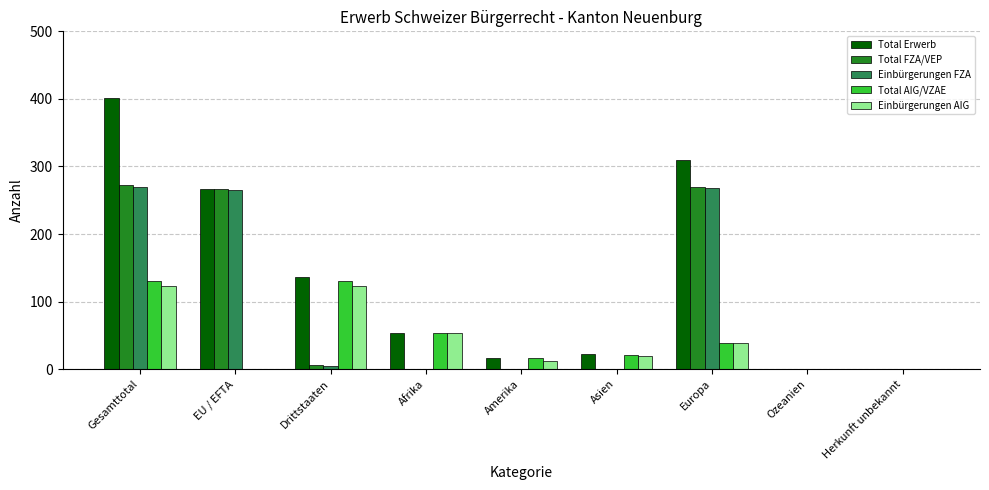

What is the total value across all series at Drittstaaten?

400